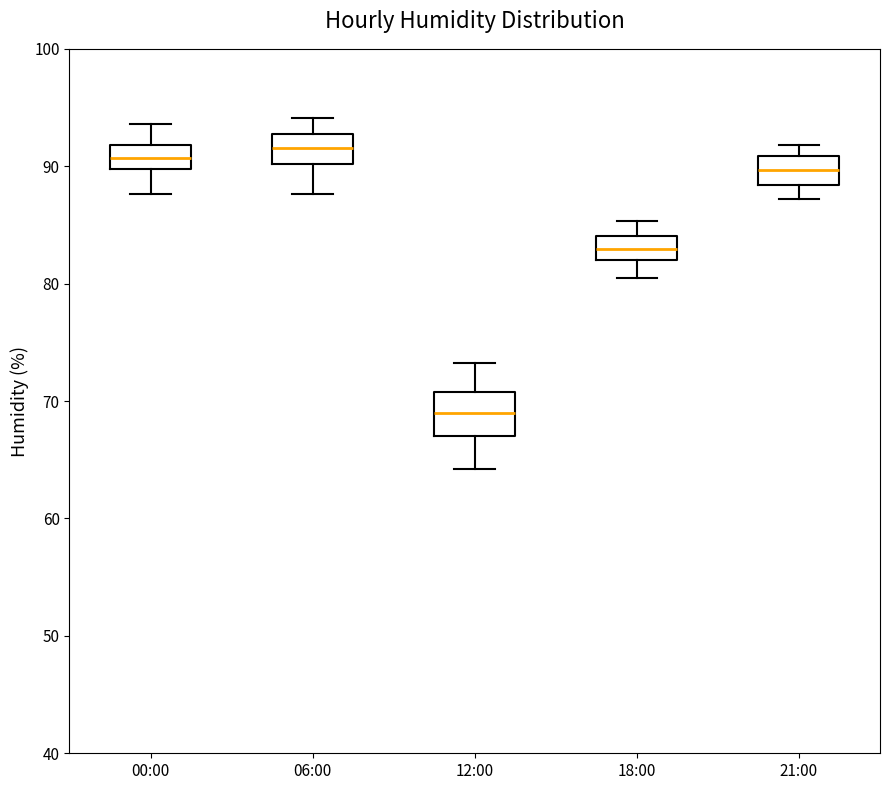

Comparing the boxes themselves (not the whiskers), which one is the tallest?

12:00